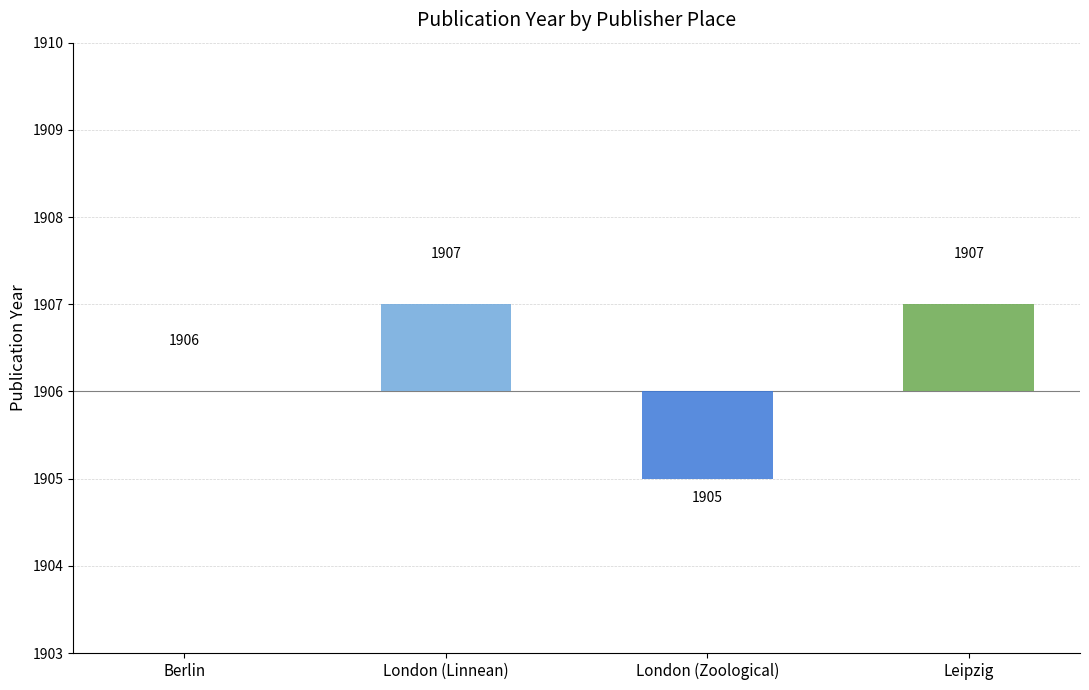

What is the difference between the values at Leipzig and London (Zoological)?

2